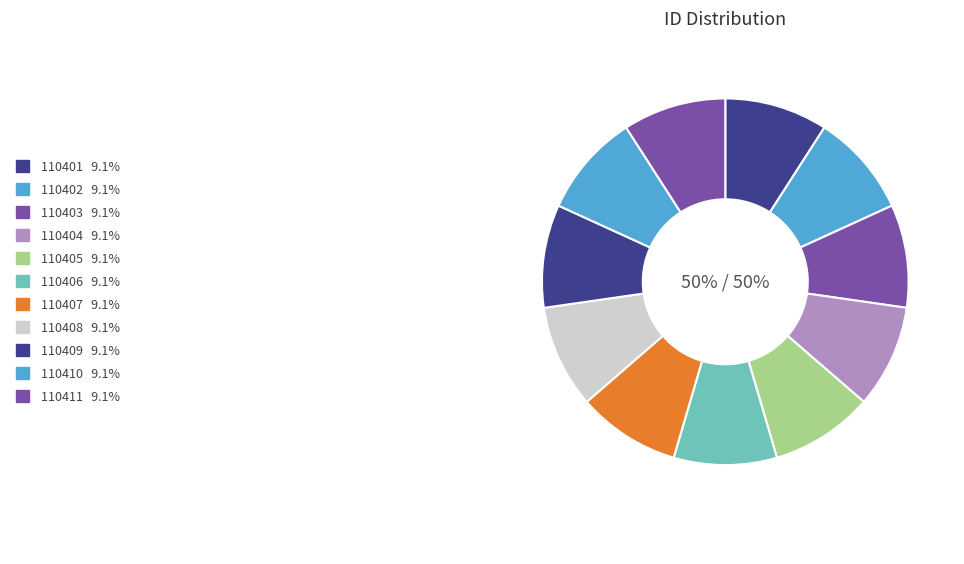

Is there any slice that represents more than half of the pie?

No